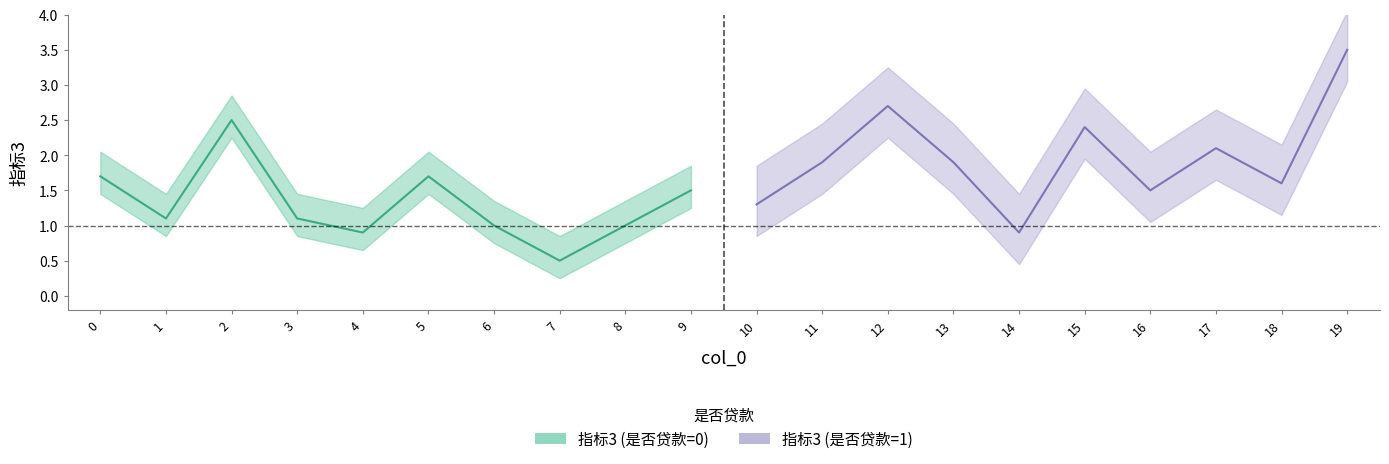

Does the chart have visible grid lines?

No